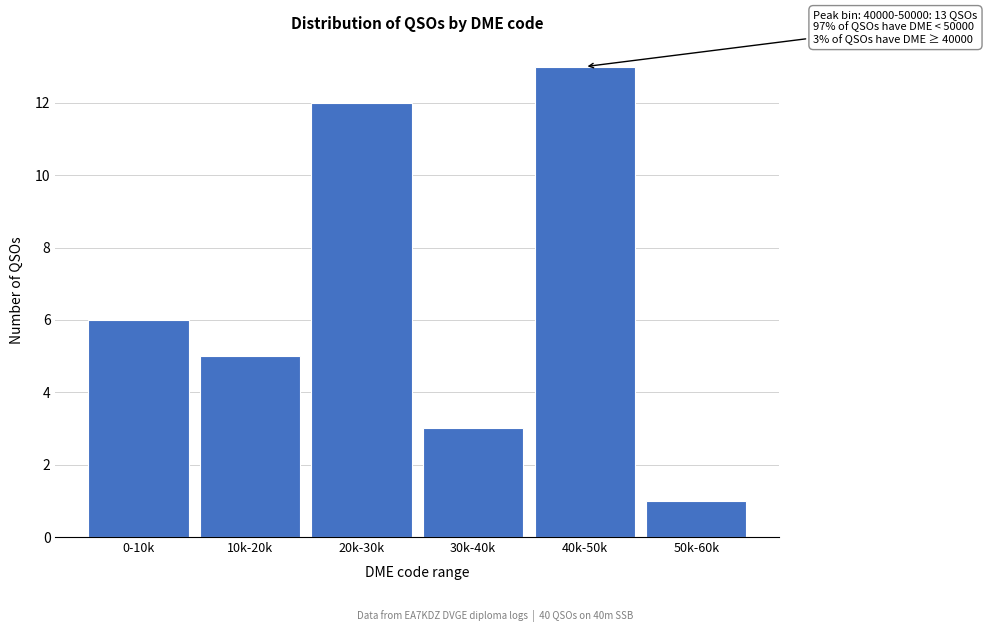

Reading right to left, transcribe all the data shown in this chart.

1	13	3	12	5	6